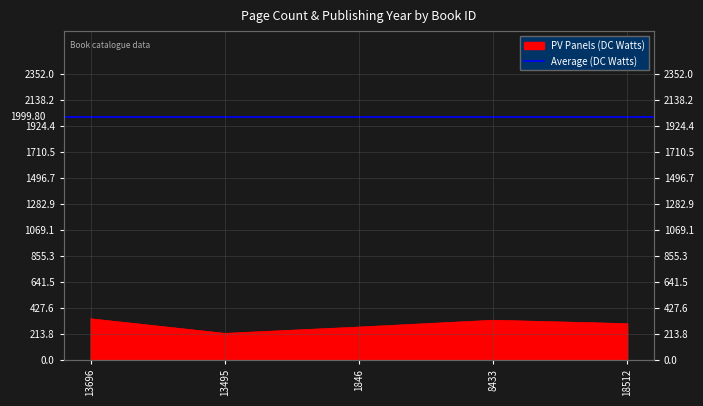

How many lines are shown in the chart?

1